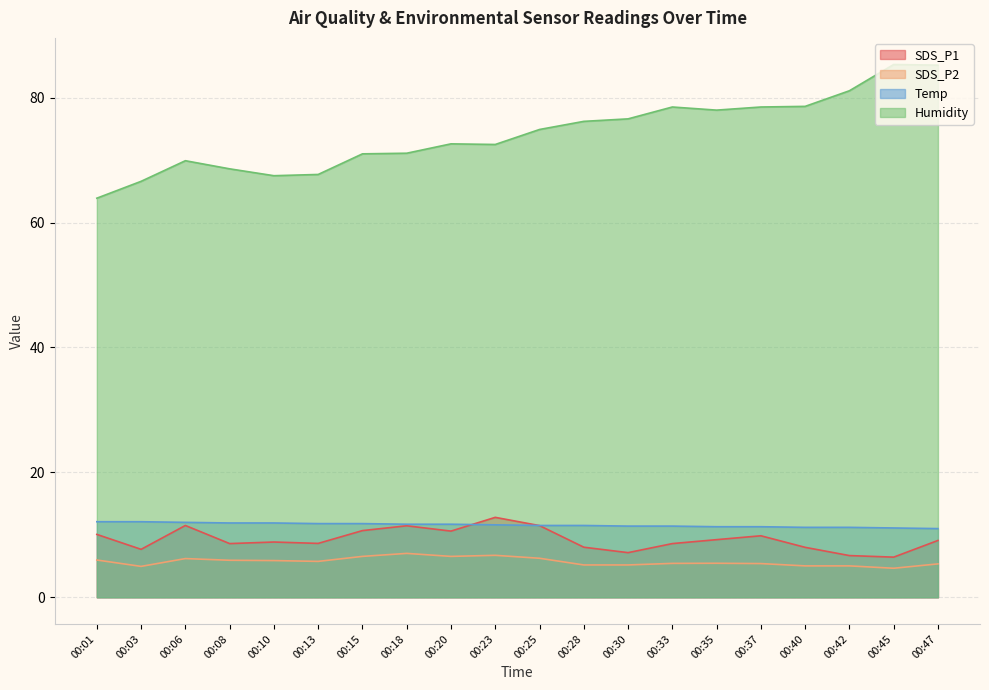

Reading left to right, what are all the values shown in this chart?

SDS_P1: 00:01=10.1	00:03=7.7	00:06=11.5	00:08=8.6	00:10=8.8	00:13=8.6	00:15=10.7	00:18=11.4	00:20=10.6	00:23=12.8	00:25=11.5	00:28=8.0	00:30=7.2	00:33=8.6	00:35=9.2	00:37=9.8	00:40=8.0	00:42=6.7	00:45=6.4	00:47=9.1
SDS_P2: 00:01=6.0	00:03=5.0	00:06=6.2	00:08=5.9	00:10=5.9	00:13=5.8	00:15=6.5	00:18=7.0	00:20=6.5	00:23=6.7	00:25=6.2	00:28=5.2	00:30=5.2	00:33=5.4	00:35=5.5	00:37=5.4	00:40=5.0	00:42=5.0	00:45=4.7	00:47=5.3
Temp: 00:01=12.1	00:03=12.1	00:06=12.0	00:08=11.9	00:10=11.9	00:13=11.8	00:15=11.8	00:18=11.7	00:20=11.7	00:23=11.6	00:25=11.5	00:28=11.5	00:30=11.4	00:33=11.4	00:35=11.3	00:37=11.3	00:40=11.2	00:42=11.2	00:45=11.1	00:47=11.0
Humidity: 00:01=63.9	00:03=66.6	00:06=69.9	00:08=68.6	00:10=67.5	00:13=67.7	00:15=71.0	00:18=71.1	00:20=72.6	00:23=72.5	00:25=74.9	00:28=76.2	00:30=76.6	00:33=78.5	00:35=78.0	00:37=78.5	00:40=78.6	00:42=81.1	00:45=85.3	00:47=85.2